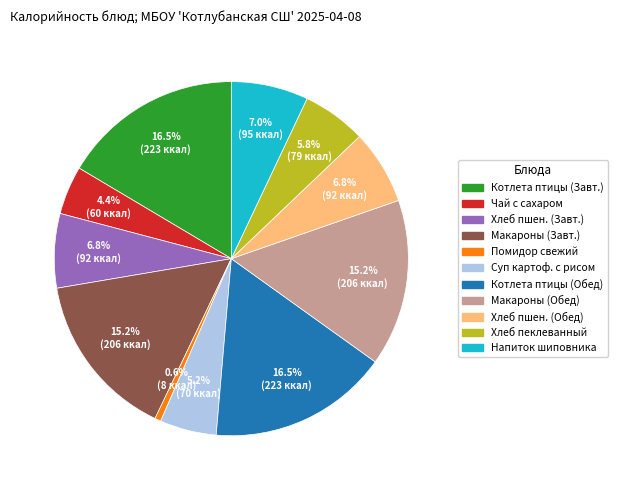

Is there any slice that represents more than half of the pie?

No